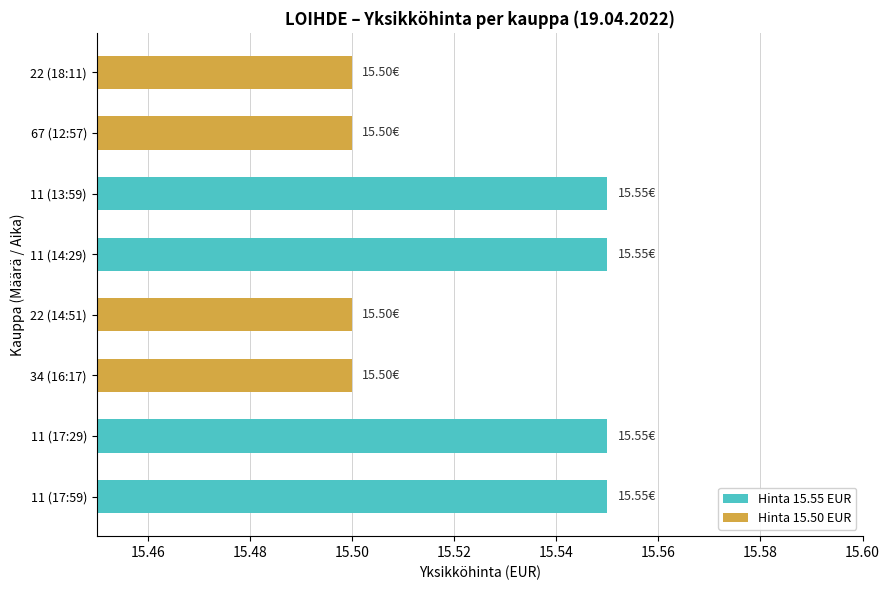

What is the sum of all values?

124.2